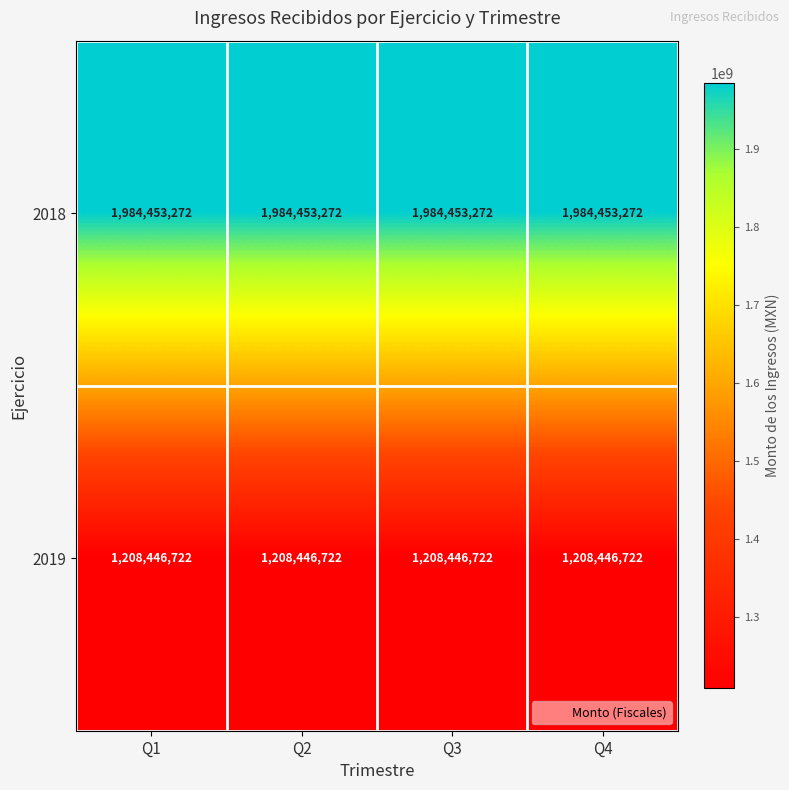

What is the difference between the highest and lowest values at Q2?

776006550